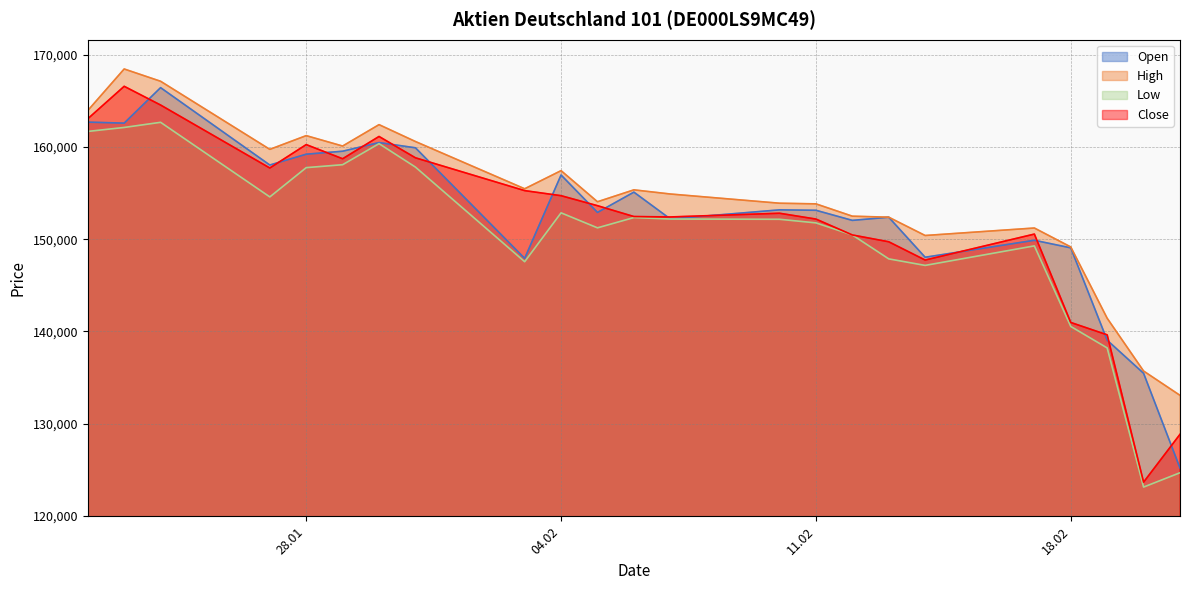

What is the sum of all Open values?

3511425